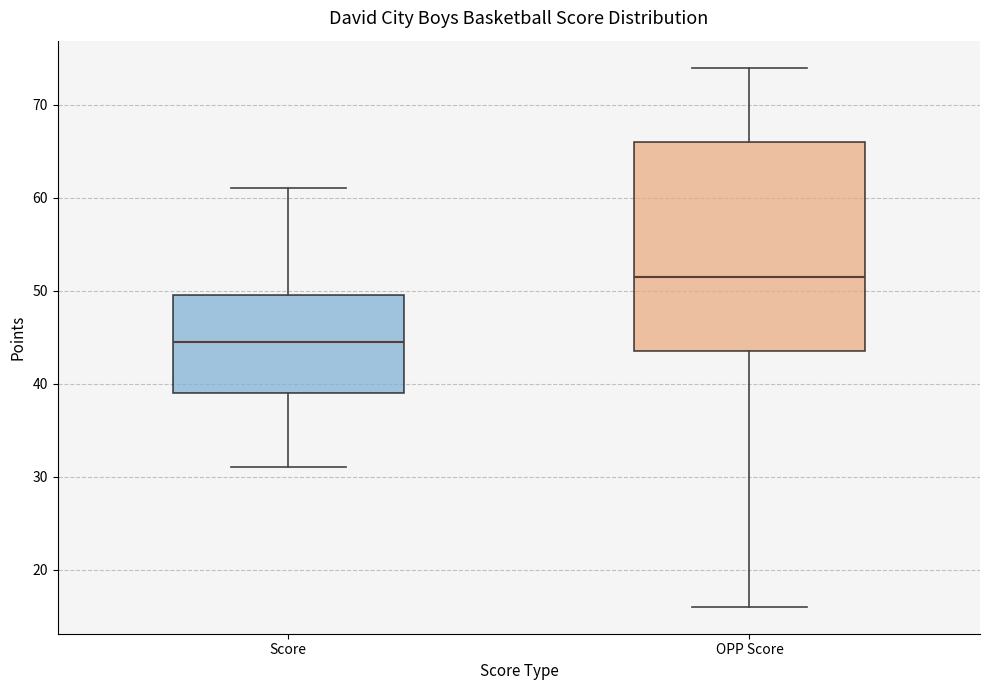

Reading left to right, read every box against the y-axis: the position of its median line, the range the box covers, and the ends of its whiskers. The values are not printed on the chart, so give them approximately, as read against the axis.

Score: median 45, box 39 to 50, whiskers 31 to 61
OPP Score: median 52, box 44 to 66, whiskers 16 to 74